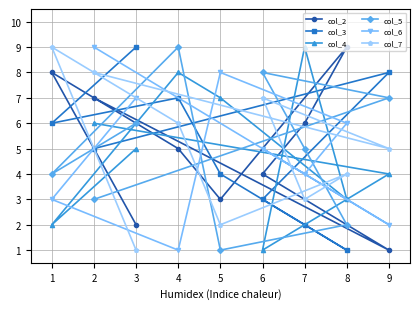

Between 2 and 3, which series saw the biggest shift?

col_7